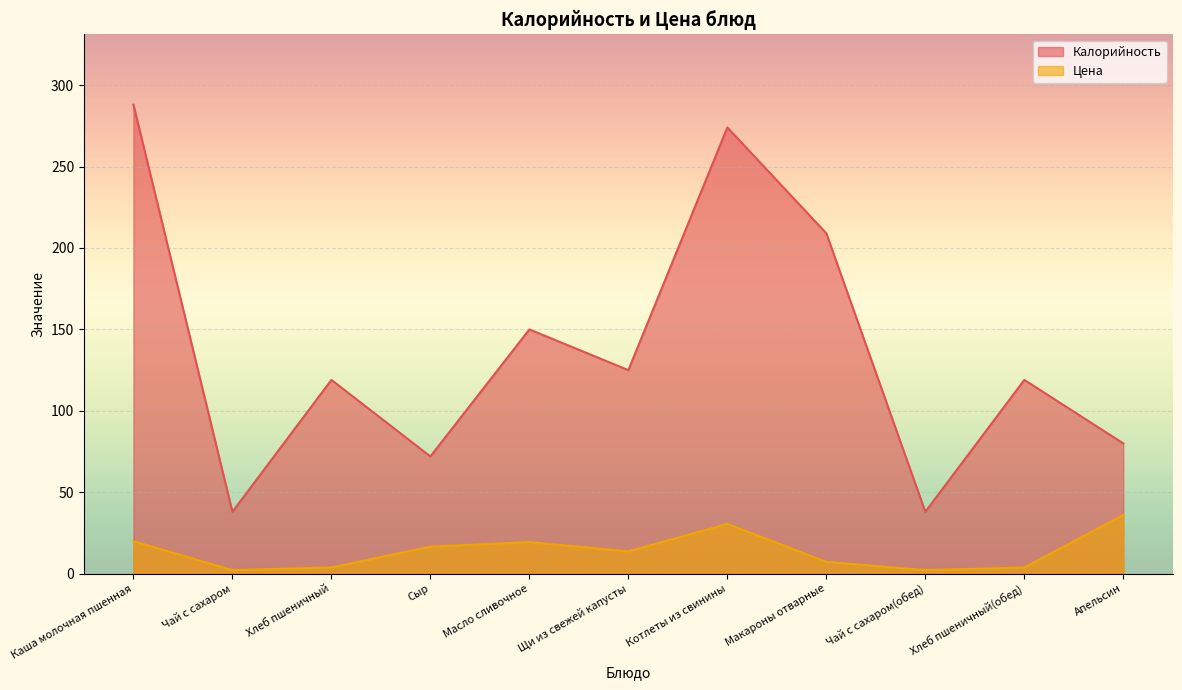

How many distinct data groups are displayed?

2